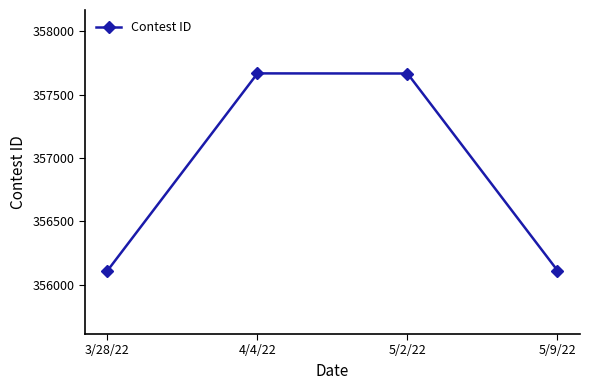

What is the sum of all values?

1427556